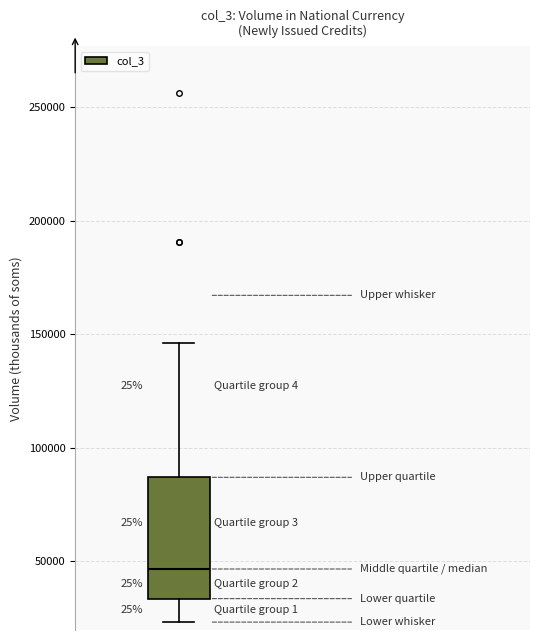

Read this box plot against the y-axis: the position of the median line, the range covered by the box, and the ends of both whiskers. The values are not printed on the chart, so give them approximately, as read against the axis.

median 45000, box 35000 to 85000, whiskers 25000 to 145000